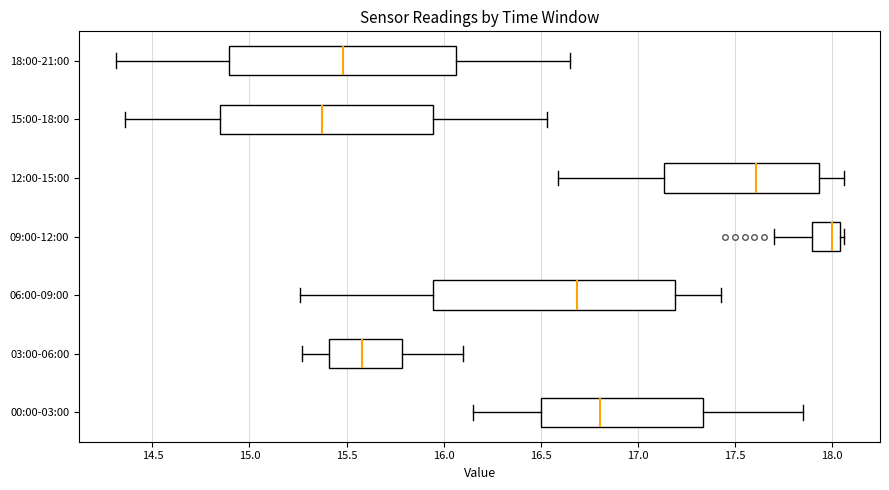

Reading bottom to top, transcribe this box plot: for each box, give where its median line is, the range the box spans, and where its two whiskers end, as read against the x-axis. The values are not printed on the chart, so give them approximately, as read against the axis.

00:00-03:00: median 16.80, box 16.50 to 17.35, whiskers 16.15 to 17.85
03:00-06:00: median 15.60, box 15.40 to 15.80, whiskers 15.25 to 16.10
06:00-09:00: median 16.70, box 15.95 to 17.20, whiskers 15.25 to 17.45
09:00-12:00: median 18.00, box 17.90 to 18.05, whiskers 17.70 to 18.05 (just right of the box's right edge)
12:00-15:00: median 17.60, box 17.15 to 17.95, whiskers 16.60 to 18.05
15:00-18:00: median 15.40, box 14.85 to 15.95, whiskers 14.35 to 16.55
18:00-21:00: median 15.50, box 14.90 to 16.05, whiskers 14.30 to 16.65